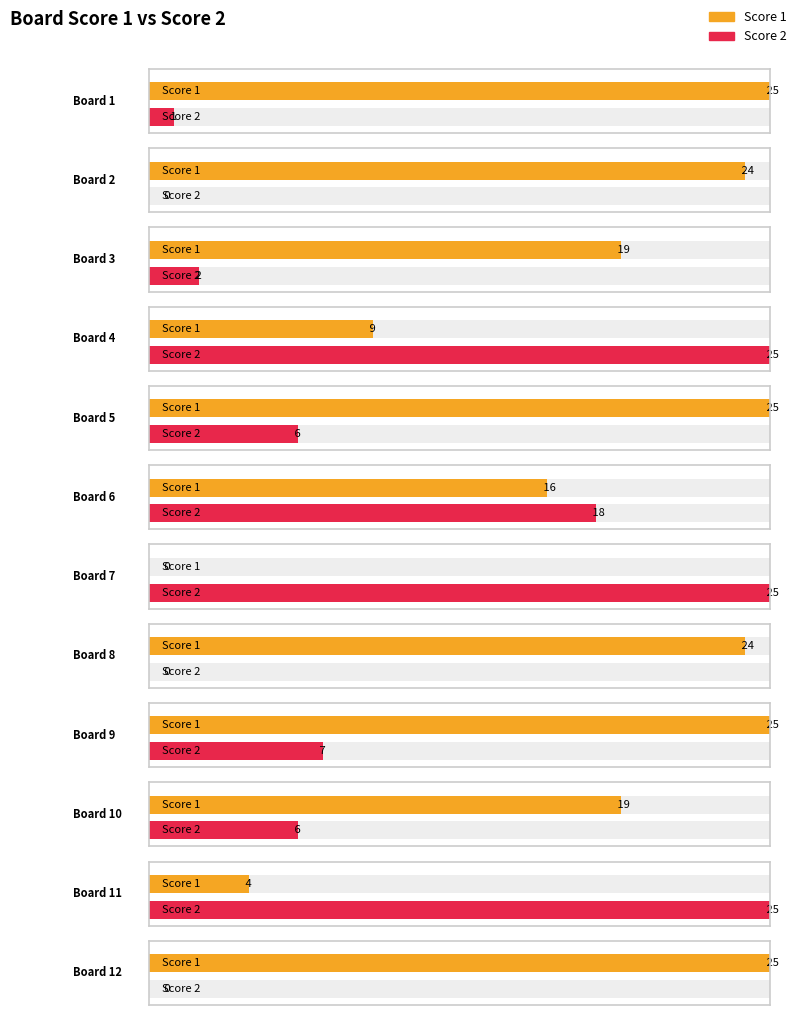

What is the maximum value shown in the chart?

25